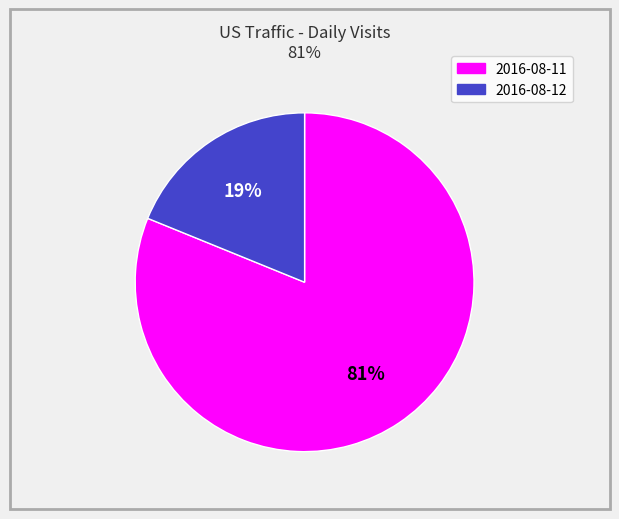

Which slice is the smallest?

2016-08-12